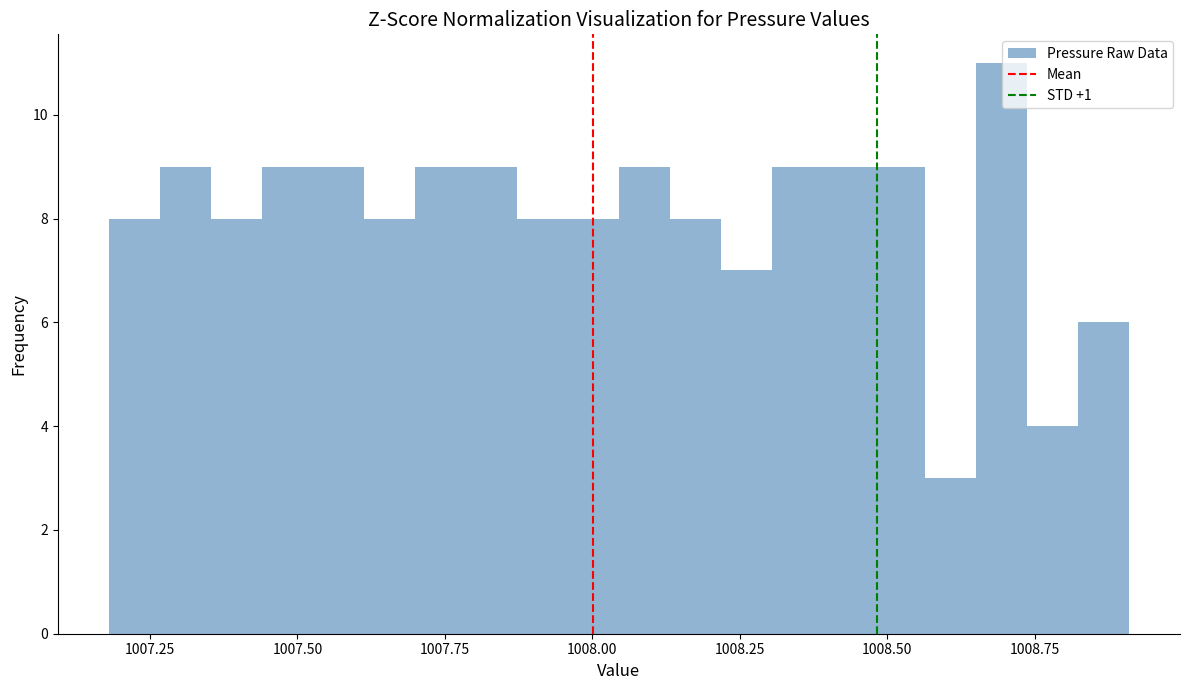

Read against the x-axis, roughly where is the centre of the tallest bar?

1008.70